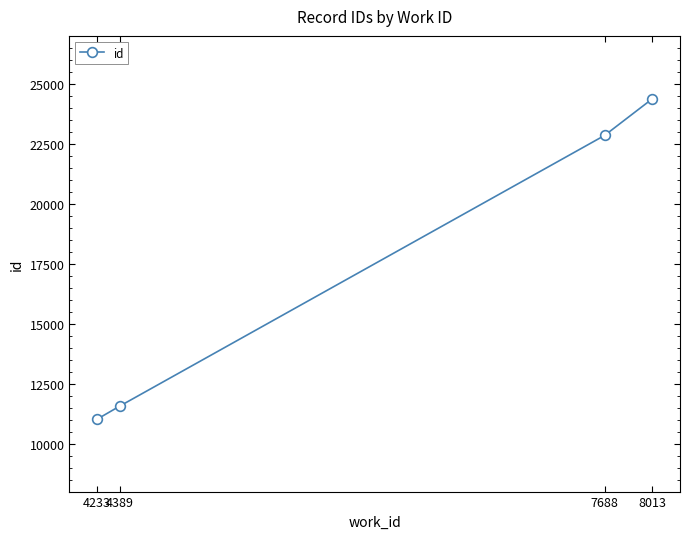

Reading left to right, transcribe all the data shown in this chart.

11020	11572	22848	24375